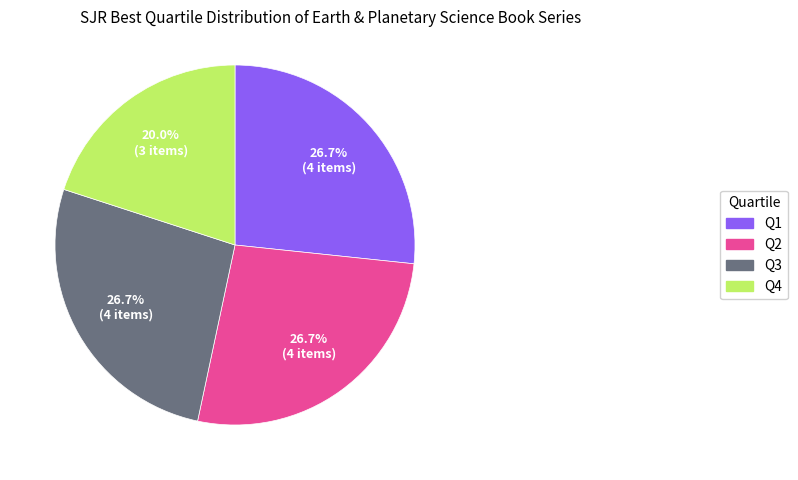

To the nearest percent, what percentage of the pie is Q1?

27%